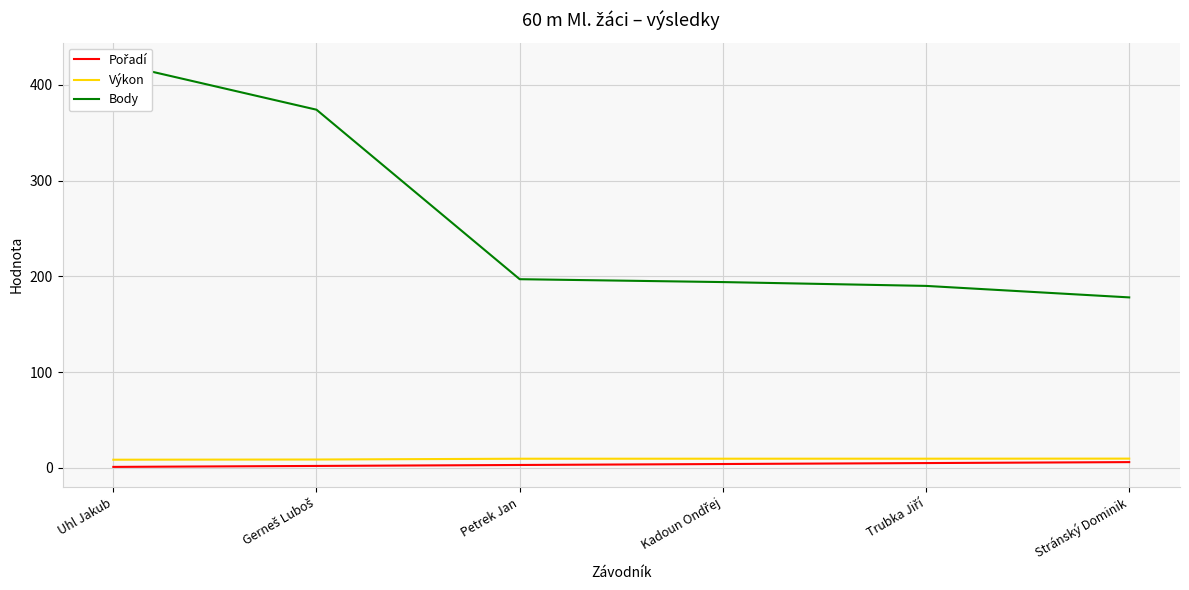

How many data points in Pořadí are above 4?

2